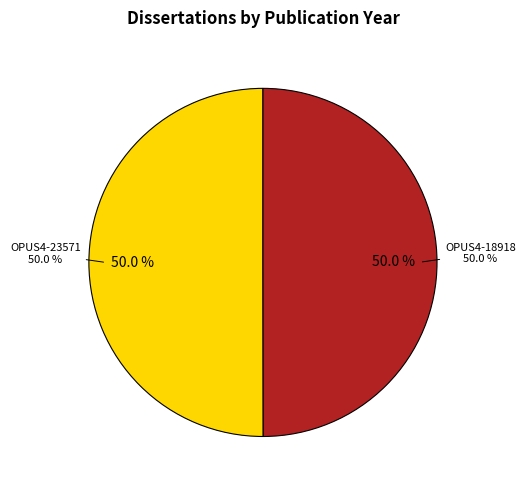

Is it true that OPUS4-23571 is 41% of the pie?

False